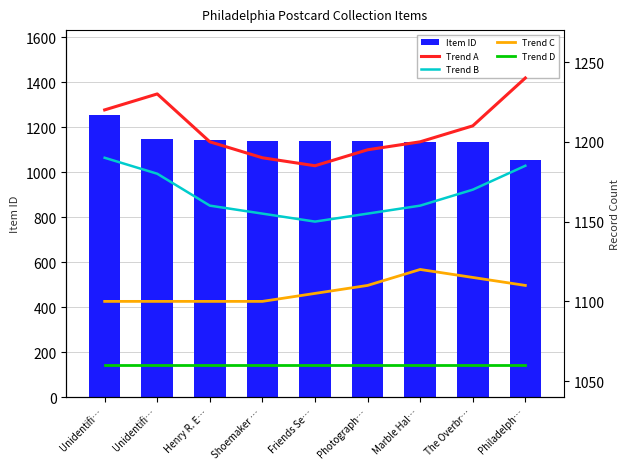

What are all the series names shown in the legend?

Item ID, Trend A, Trend B, Trend C, Trend D